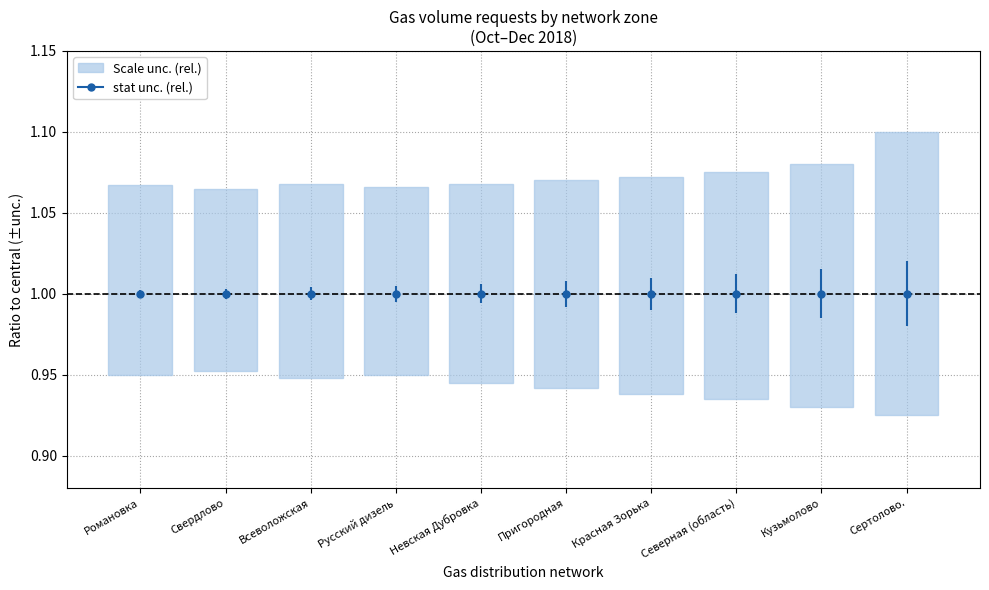

What is the label of the 7th bar from the left?

Красная Зорька